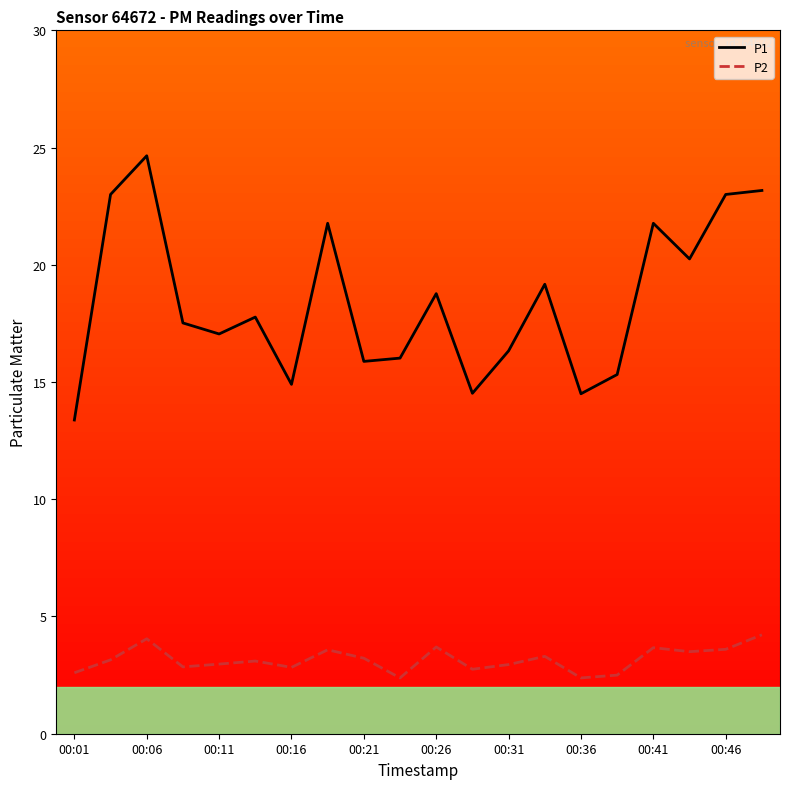

True or false: P2 and P1 cross at least once.

False